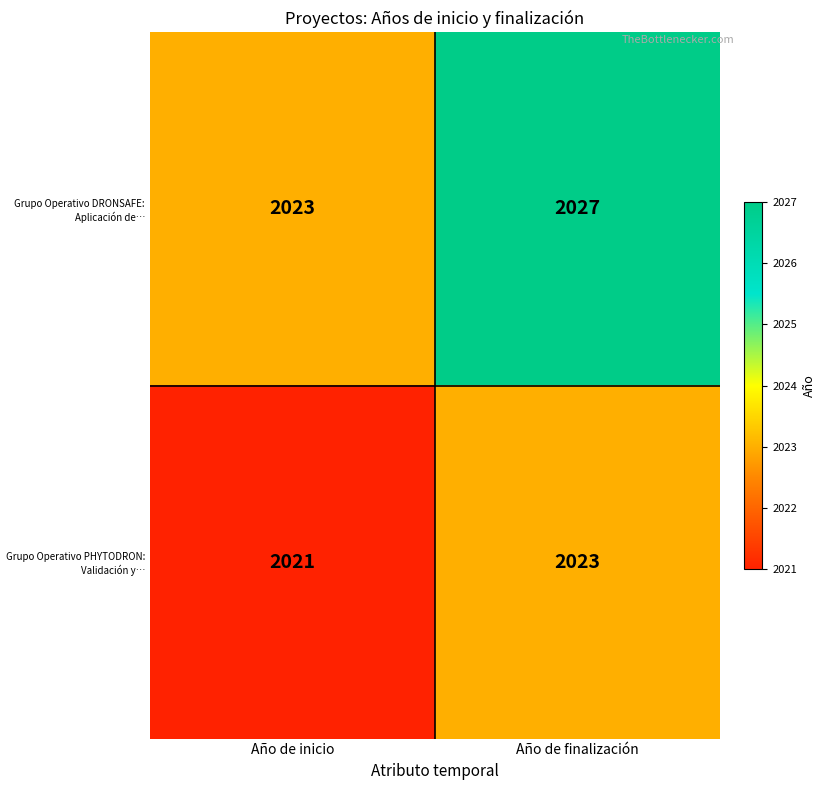

Which category has the lowest value across all series?

Año de inicio